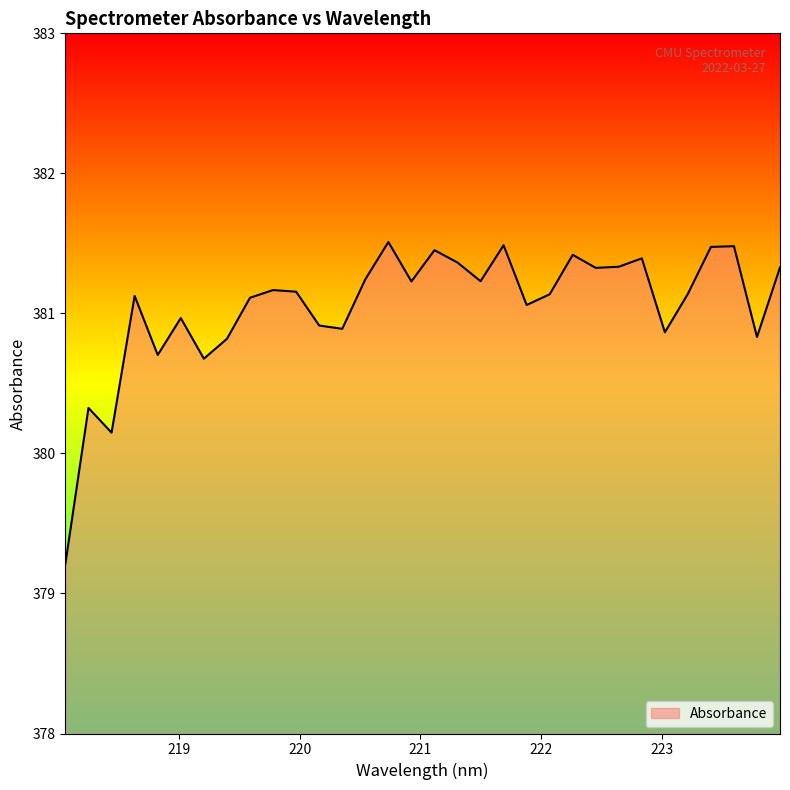

What is the maximum value shown in the chart?

381.5